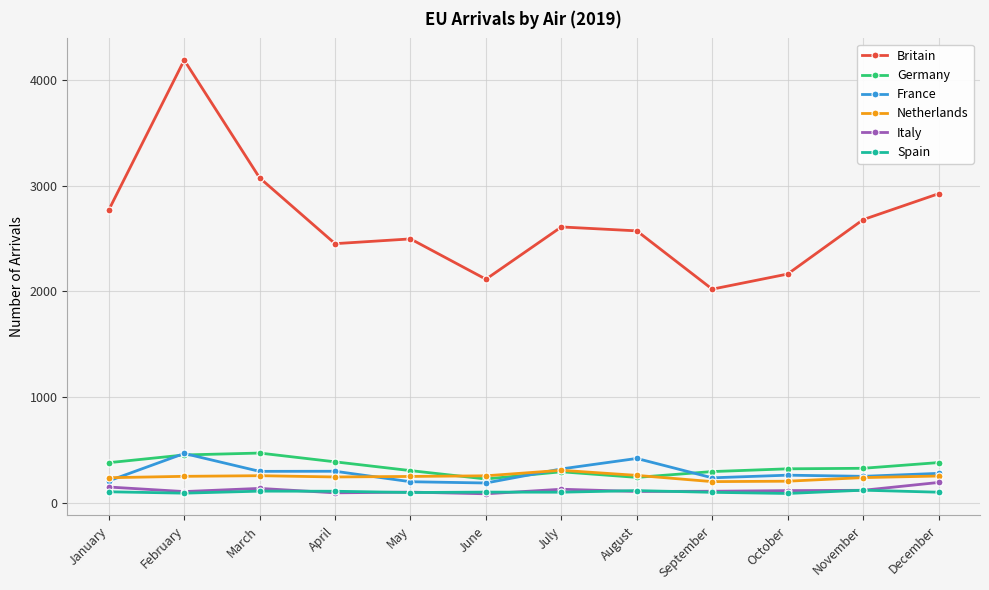

What is the value of the Germany point at the 2nd from the left?

455